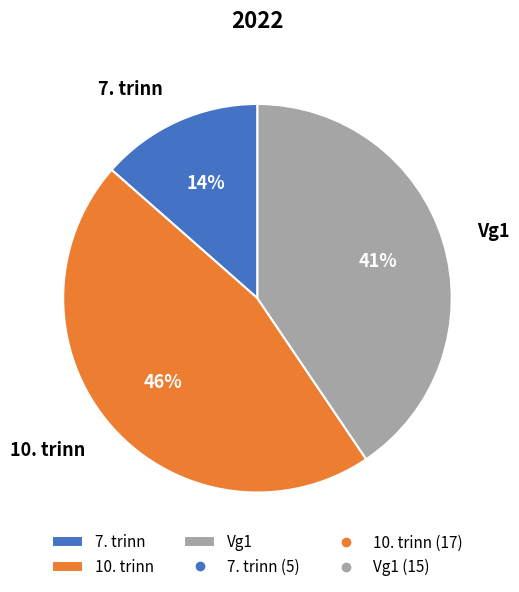

To the nearest percent, what percentage of the pie is Vg1?

41%